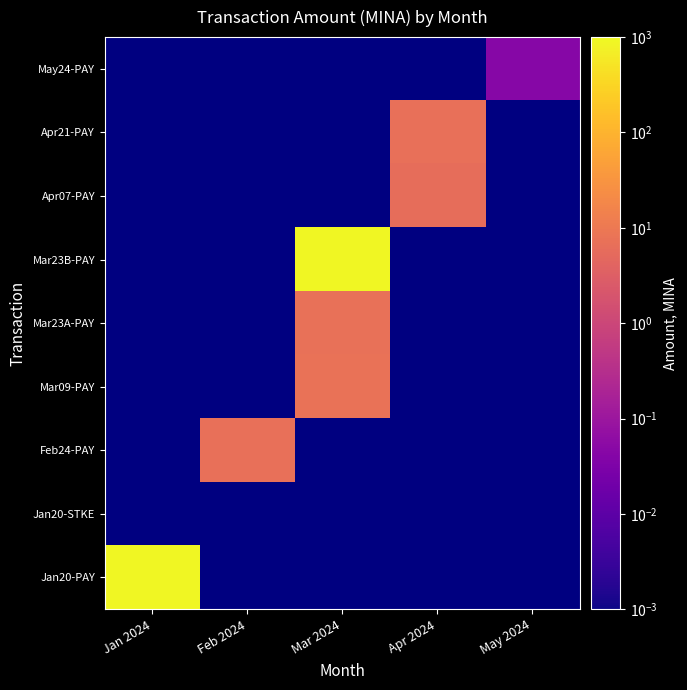

At Jan 2024, list the series in order from smallest to largest.

Jan20-PAY, Jan20-STKE, Feb24-PAY, Mar09-PAY, Mar23A-PAY, Mar23B-PAY, Apr07-PAY, Apr21-PAY, May24-PAY